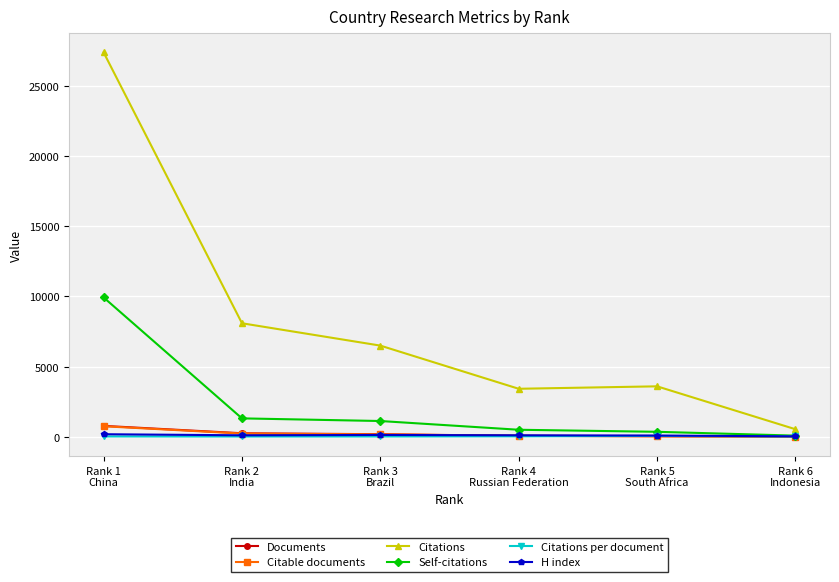

What is the value of the Documents point at the 2nd from the left?

262.0